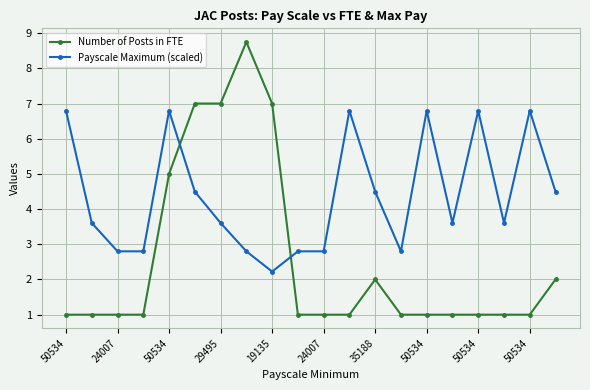

Which series has the largest range (max minus min)?

Number of Posts in FTE